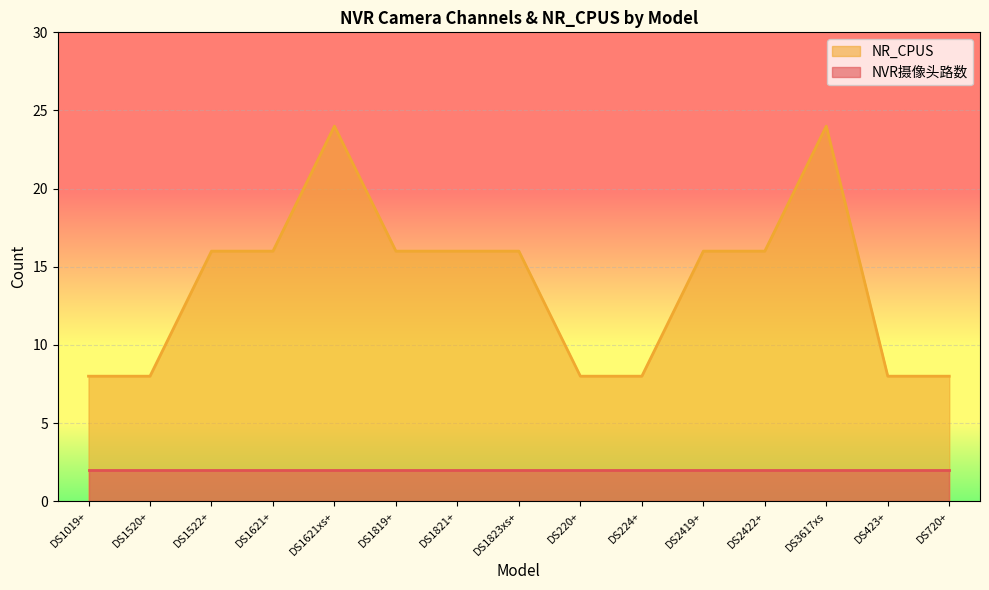

Rank the categories by value from lowest to highest.

DS1019+, DS1520+, DS220+, DS224+, DS423+, DS720+, DS1522+, DS1621+, DS1819+, DS1821+, DS1823xs+, DS2419+, DS2422+, DS1621xs+, DS3617xs